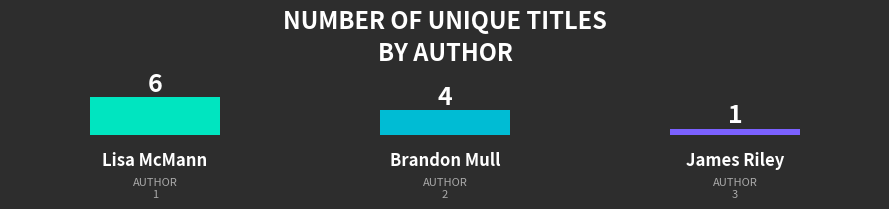

Reading left to right, transcribe all the data shown in this chart.

6	4	1